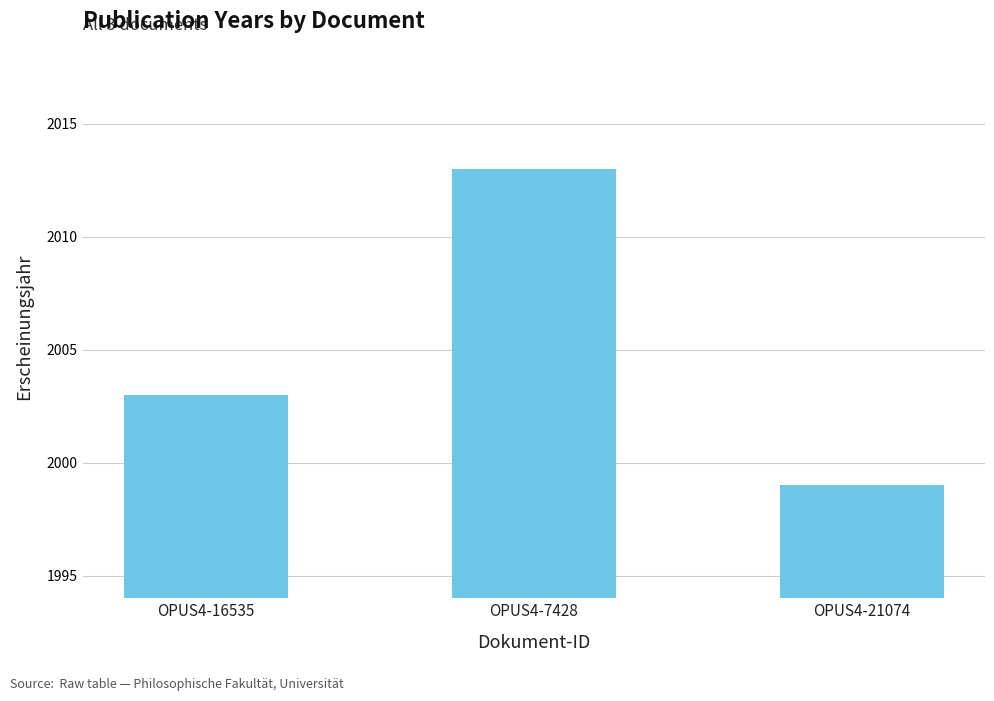

What is the approximate value at OPUS4-16535?

2003